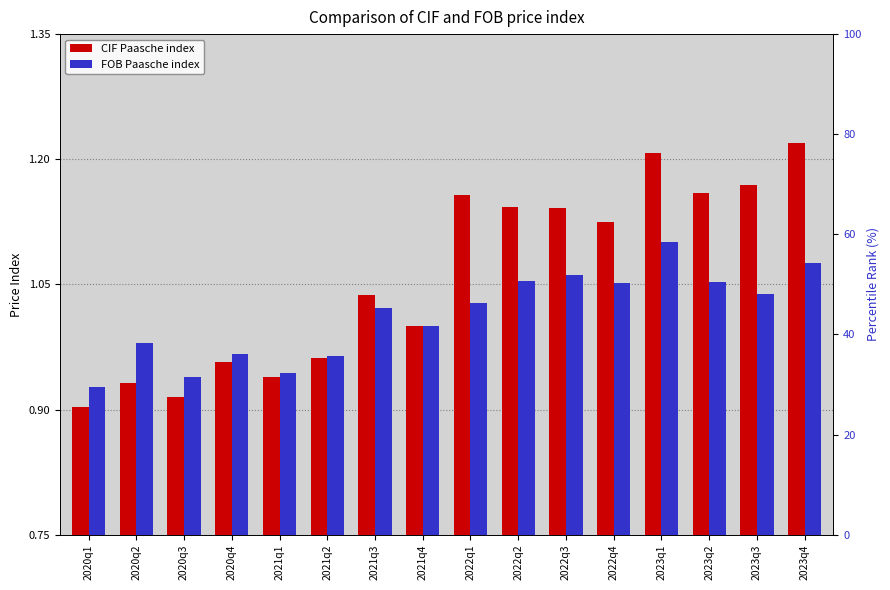

What position from the right is 2021q3?

10